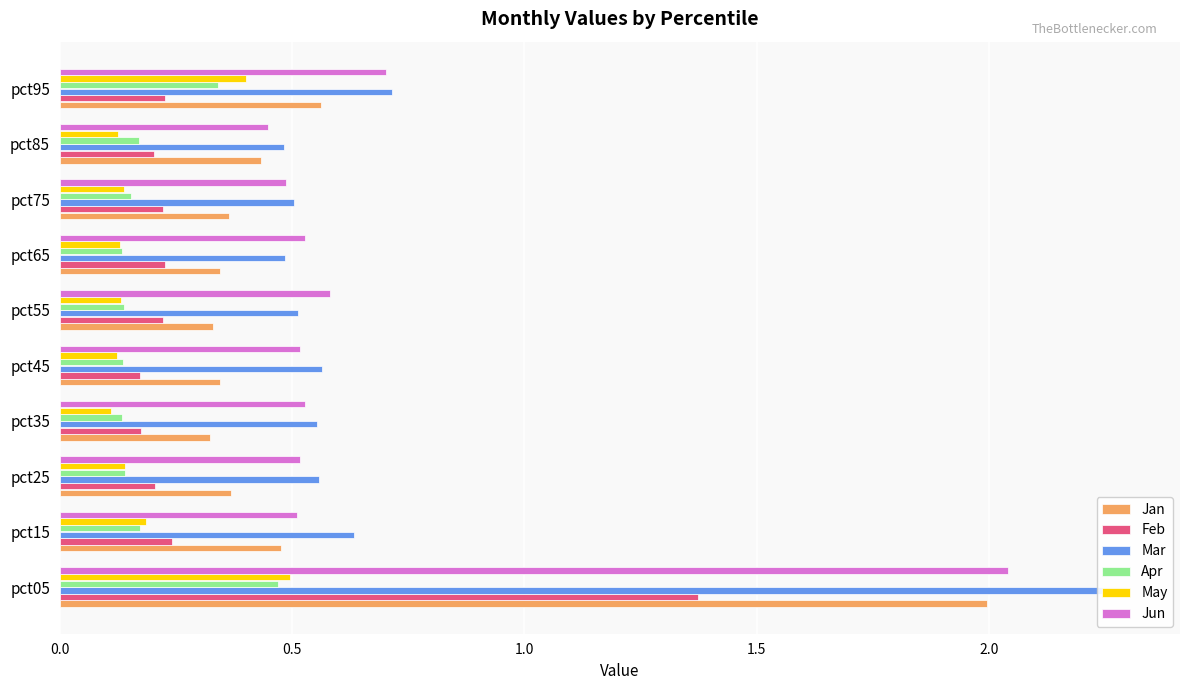

Count the Jan values in the range 0 to 1.

9